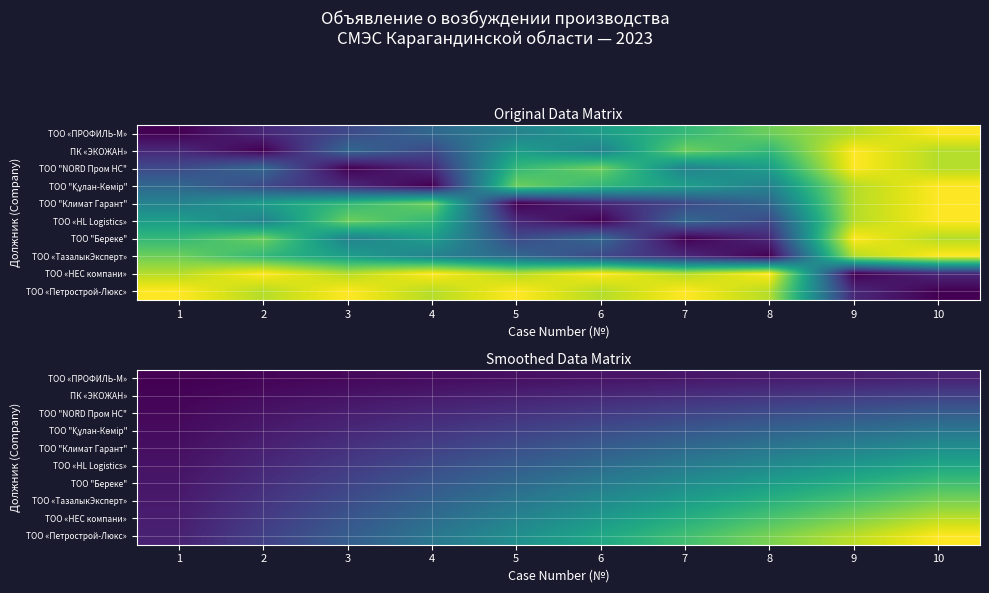

Is the value of ТОО "Климат Гарант" at 1 greater than the value of ТОО «ПРОФИЛЬ-М» at 7?

No